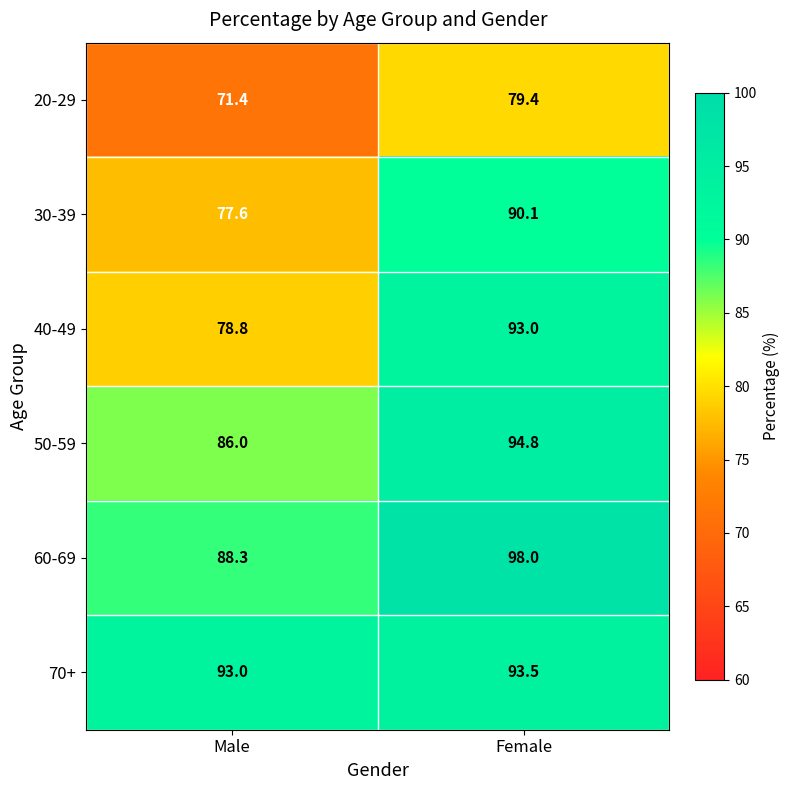

What is the difference between the maximum and minimum values in the 60-69 series?

9.7